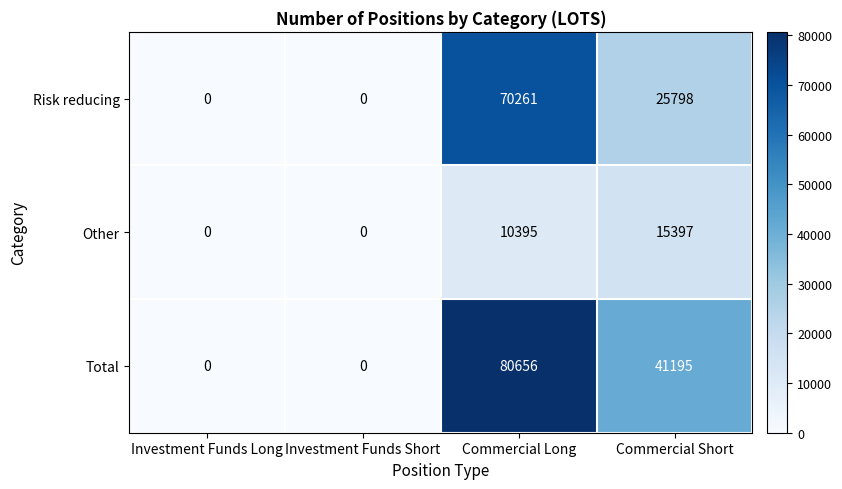

Which label corresponds to the largest value in the chart?

Commercial Long